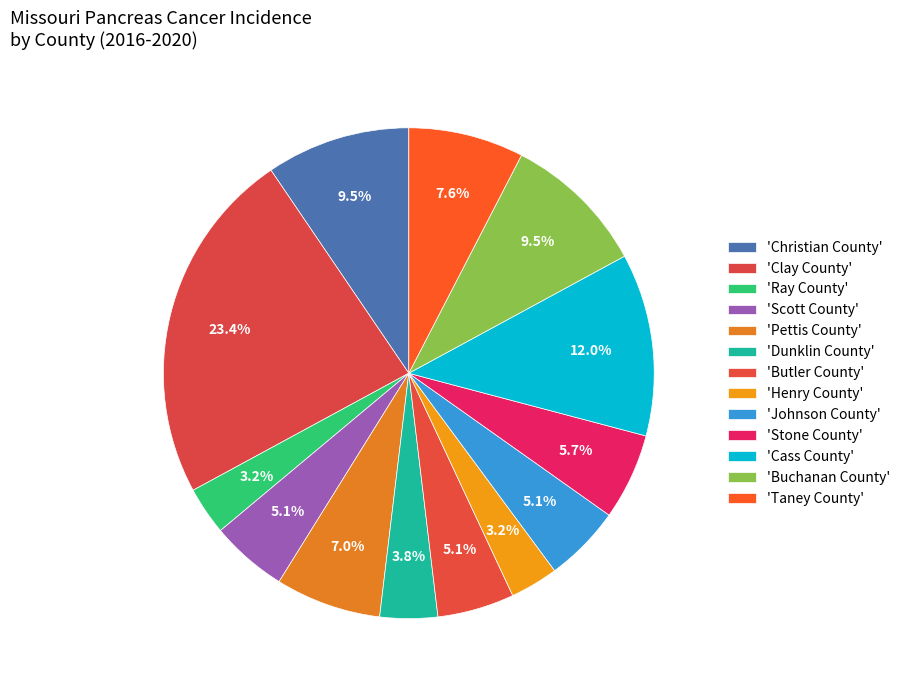

How many segments does this pie chart have?

13